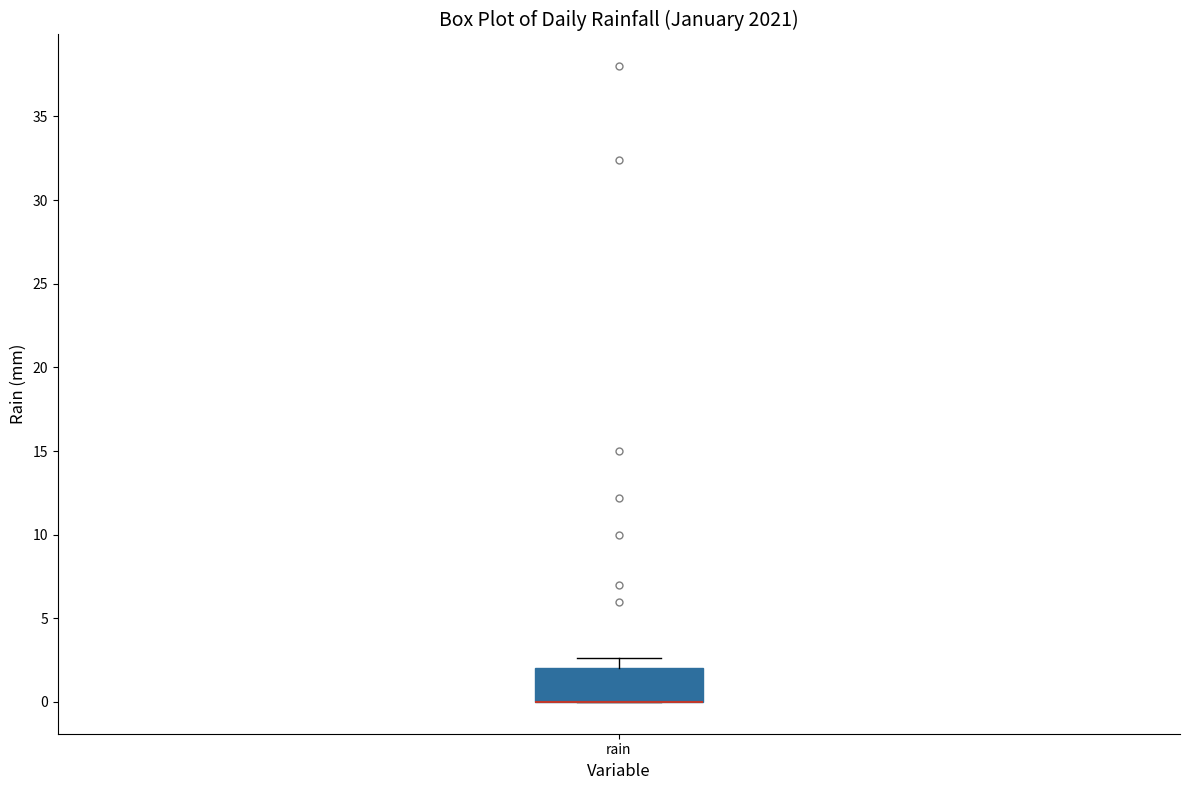

Read this box plot against the y-axis: the position of the median line, the range covered by the box, and the ends of both whiskers. The values are not printed on the chart, so give them approximately, as read against the axis.

median 0.0 (drawn on the box's lower edge), box 0.0 to 2.0, whiskers 0.0 to 2.5